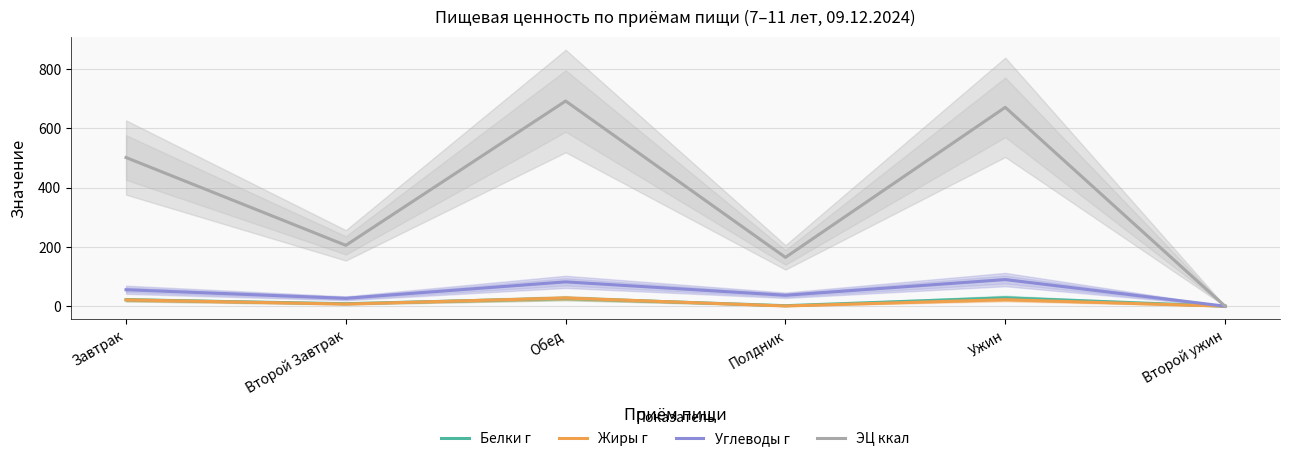

At which label does Жиры г first exceed 21?

Завтрак